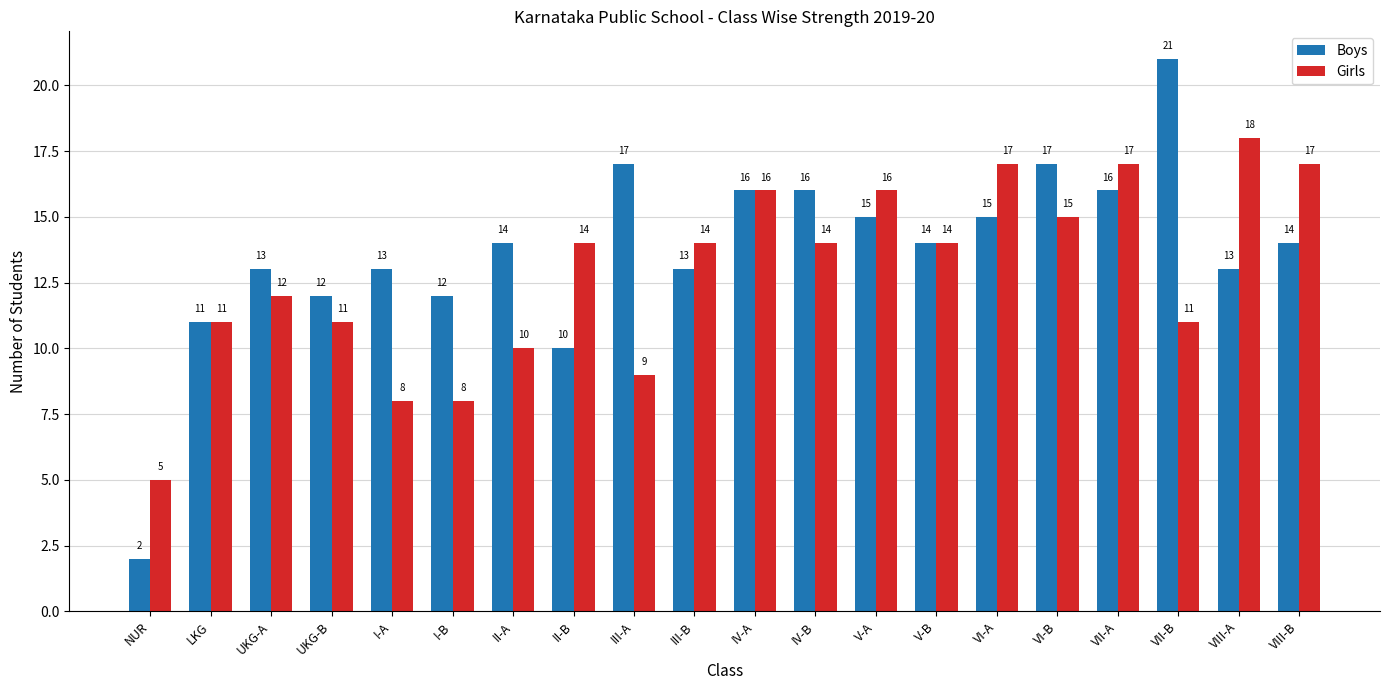

What is the value of the Boys bar at the 8th from the left?

10